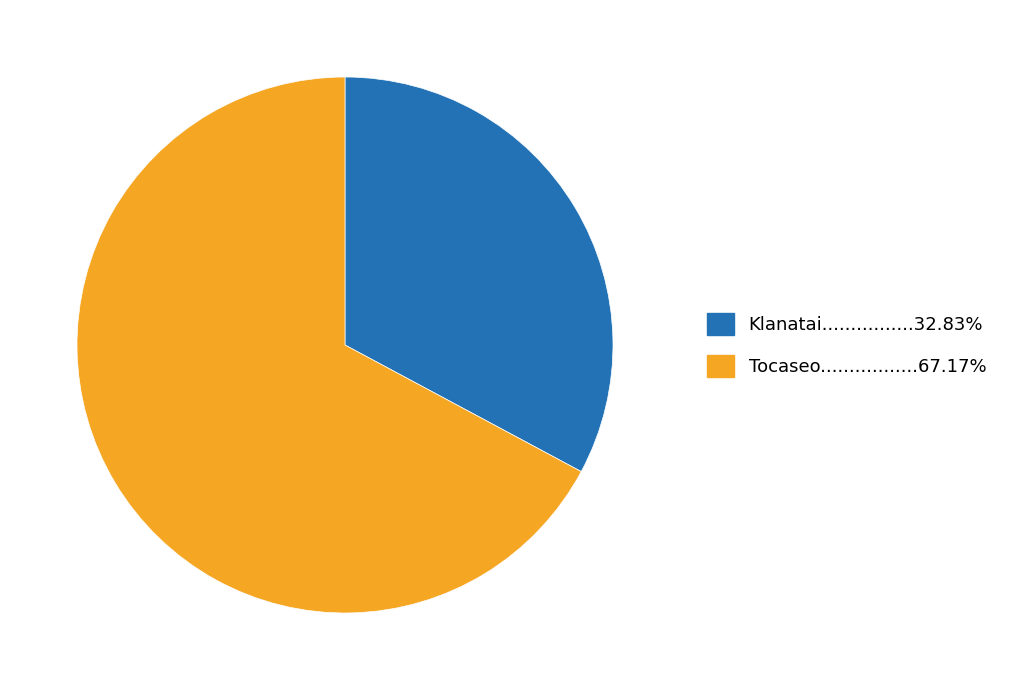

Does any single category account for the majority?

Yes